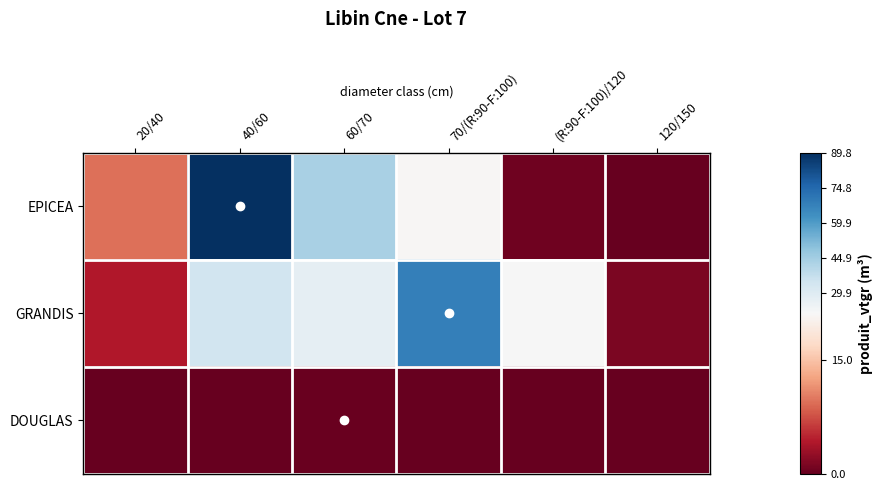

At which category does the chart reach its peak across all series?

40/60